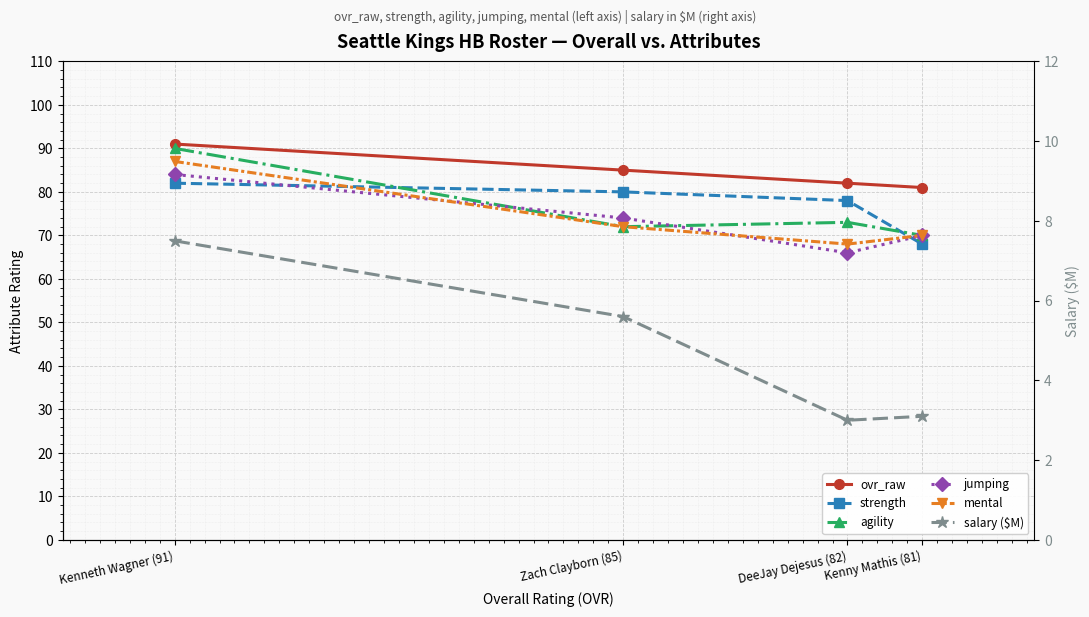

The value of ovr_raw at Kenneth Wagner (91) is 160.0. True or false?

False